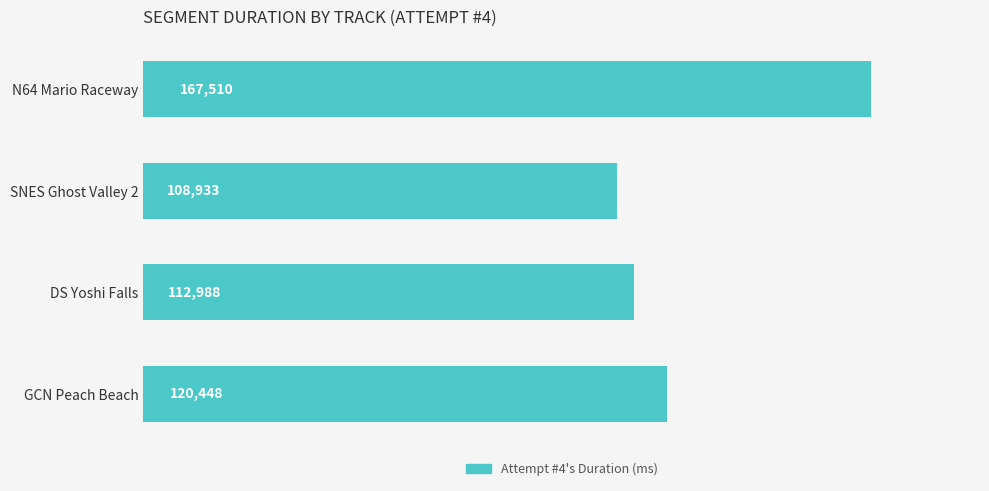

Reading bottom to top, list all the values displayed in this chart.

120448	112988	108933	167510